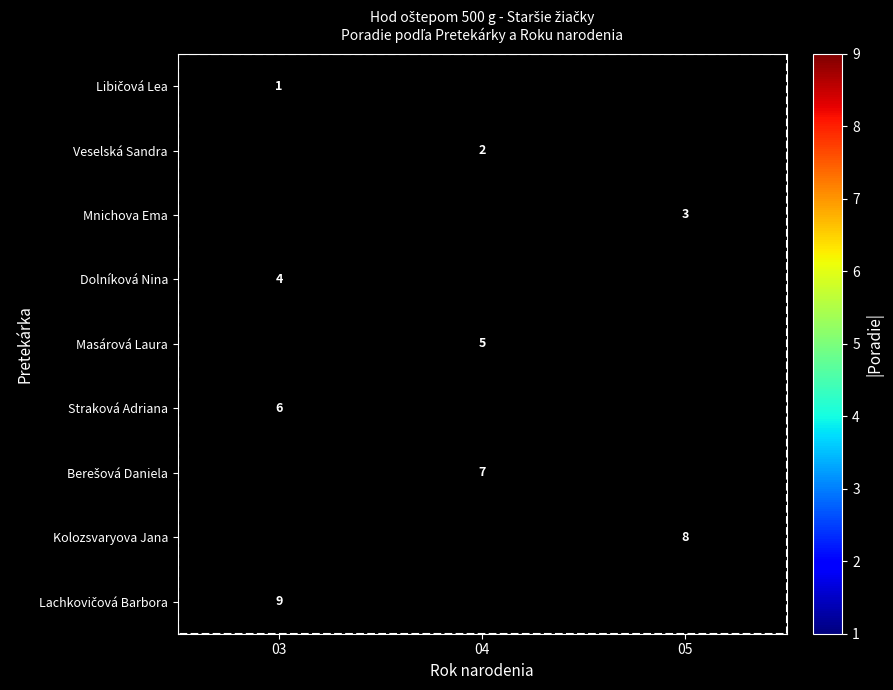

At how many categories does at least one series exceed 8?

1